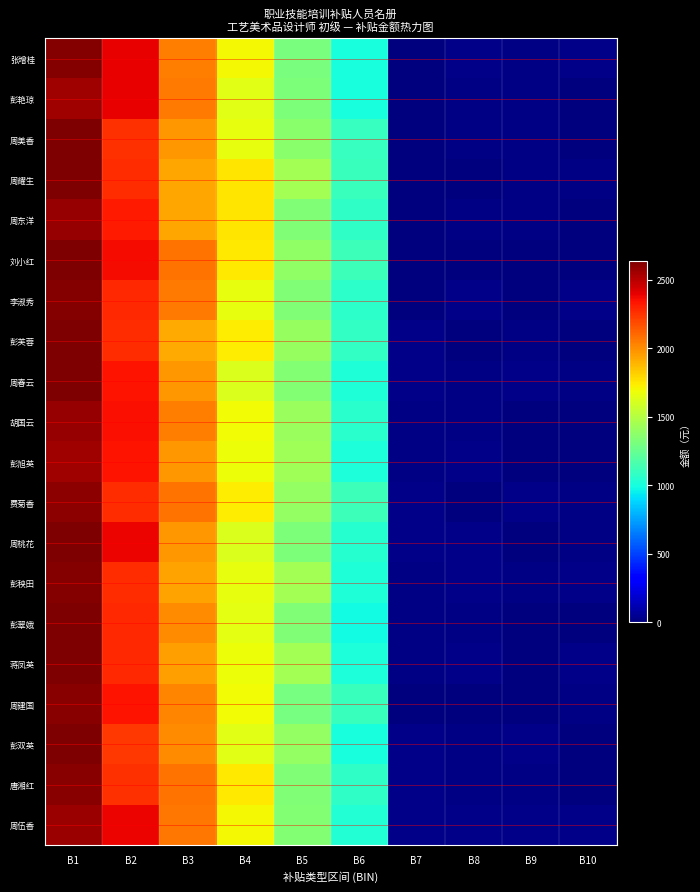

Which series has the widest spread of values?

刘小红